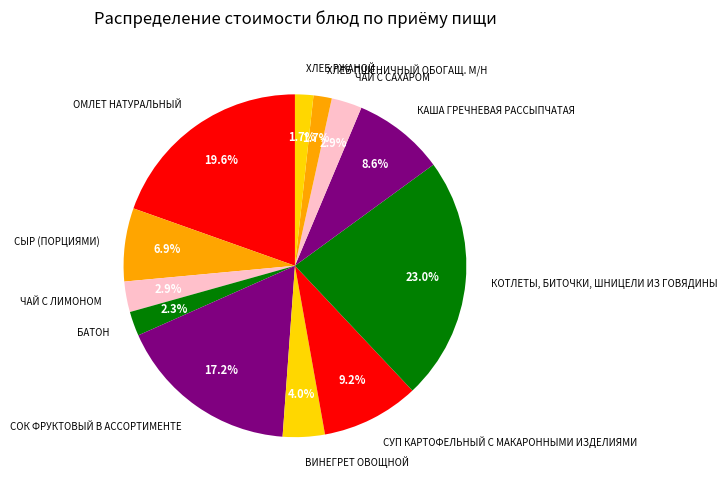

Does any single category account for the majority?

No